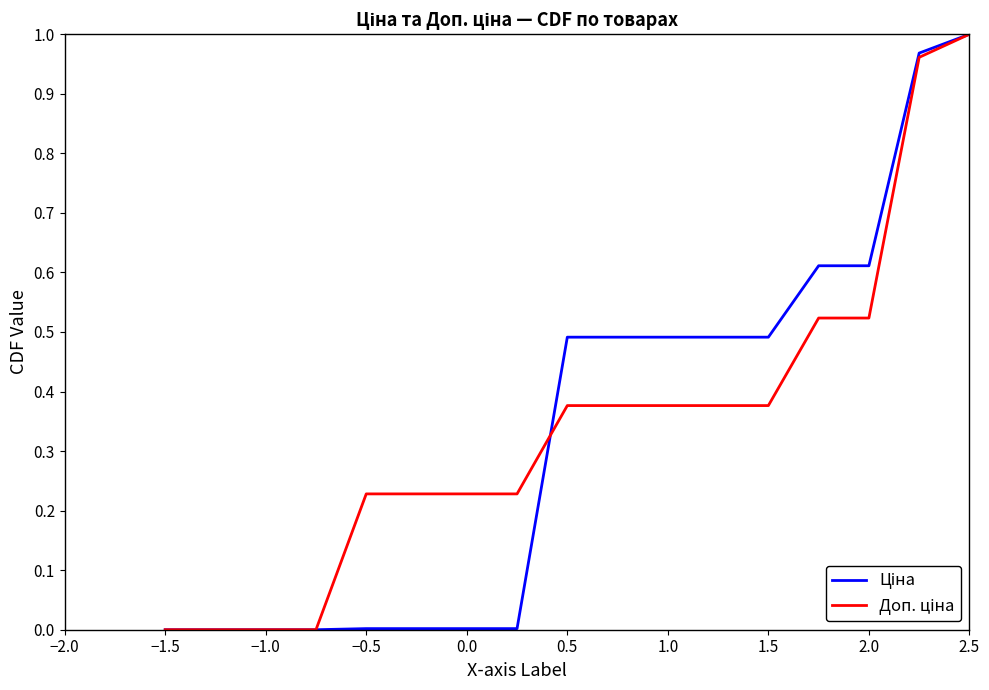

Which category has the highest value across all series?

2.5